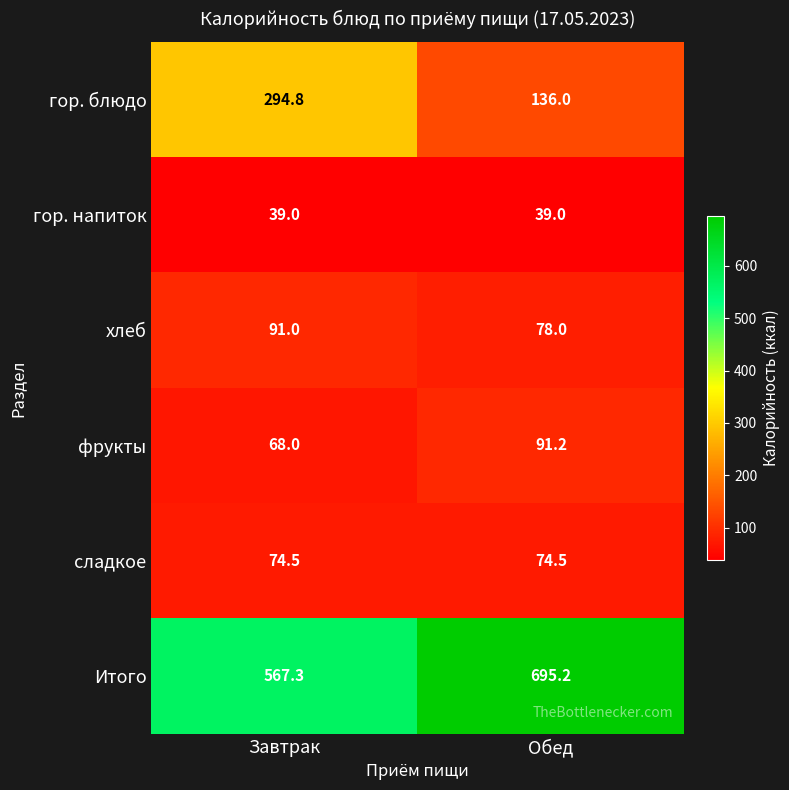

Reading left to right, list all the values displayed in this chart.

гор. блюдо: Завтрак=294.8	Обед=136.0
гор. напиток: Завтрак=39.0	Обед=39.0
хлеб: Завтрак=91.0	Обед=78.0
фрукты: Завтрак=68.0	Обед=91.2
сладкое: Завтрак=74.5	Обед=74.5
Итого: Завтрак=567.3	Обед=695.2